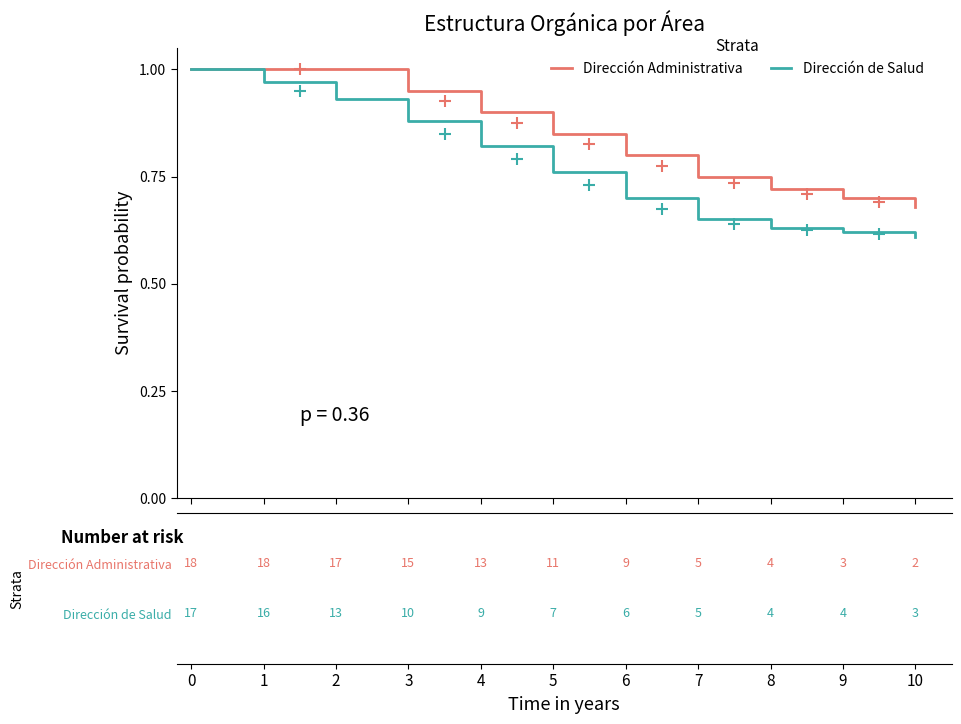

List the series in order of their overall mean, lowest first.

Dirección de Salud, Dirección Administrativa